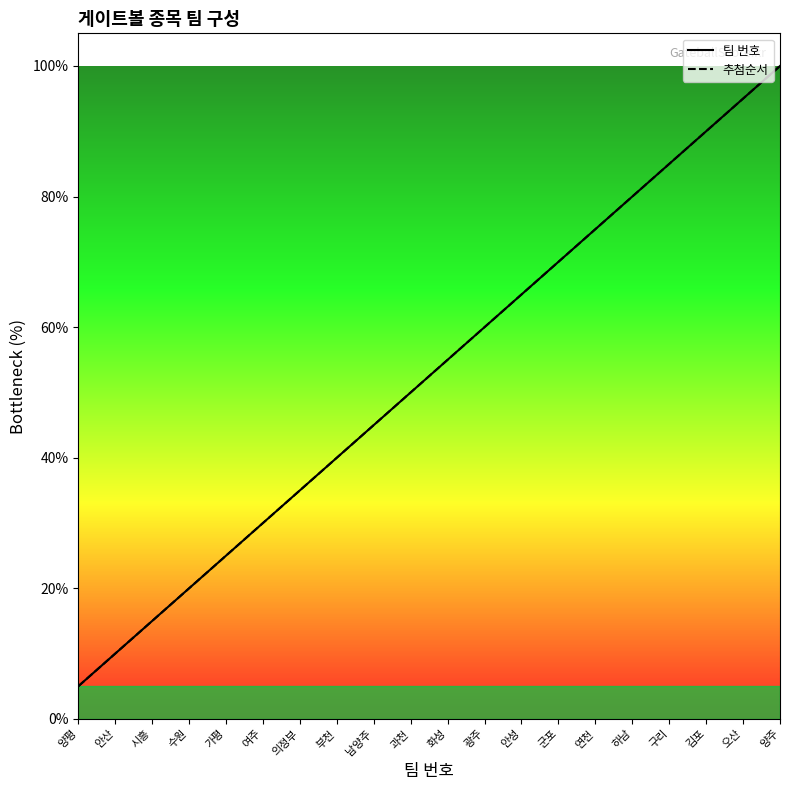

At which label does 추첨순서 first exceed 55?

화성